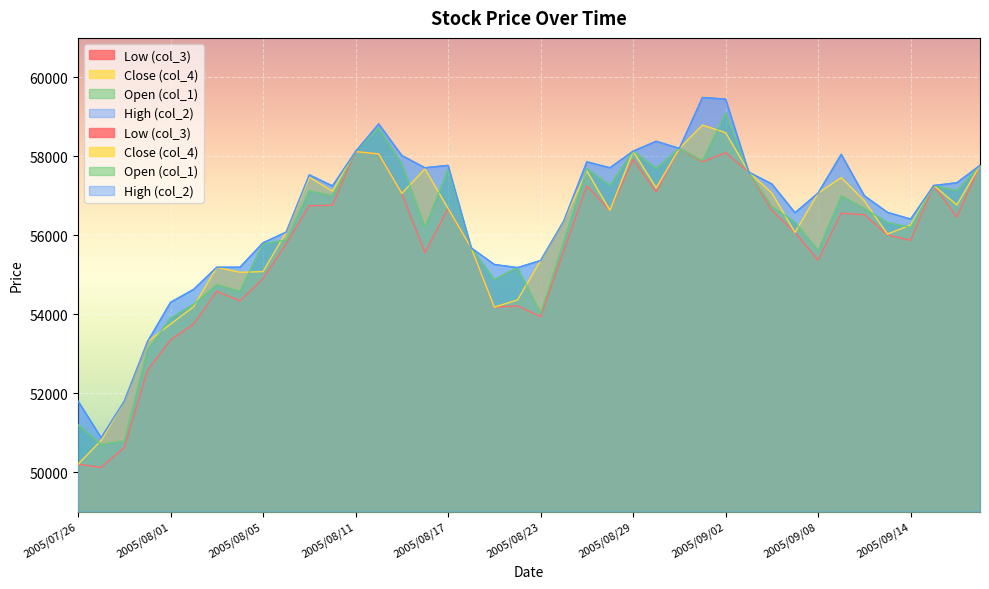

At 2005/08/11, list the series in order from largest to smallest.

Low (col_3), Close (col_4), Open (col_1), High (col_2)